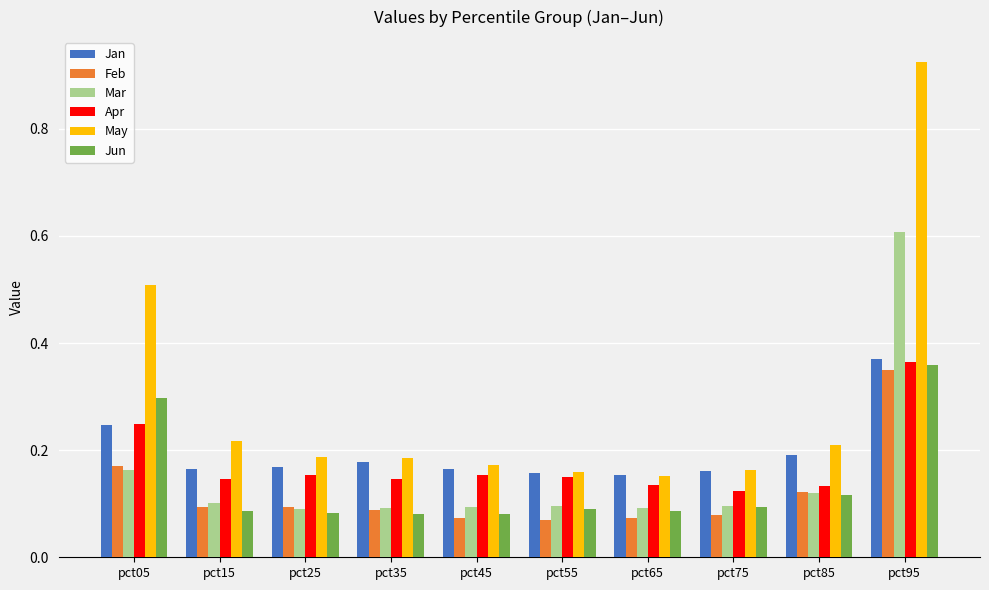

At which label is Apr closest to 0?

pct75